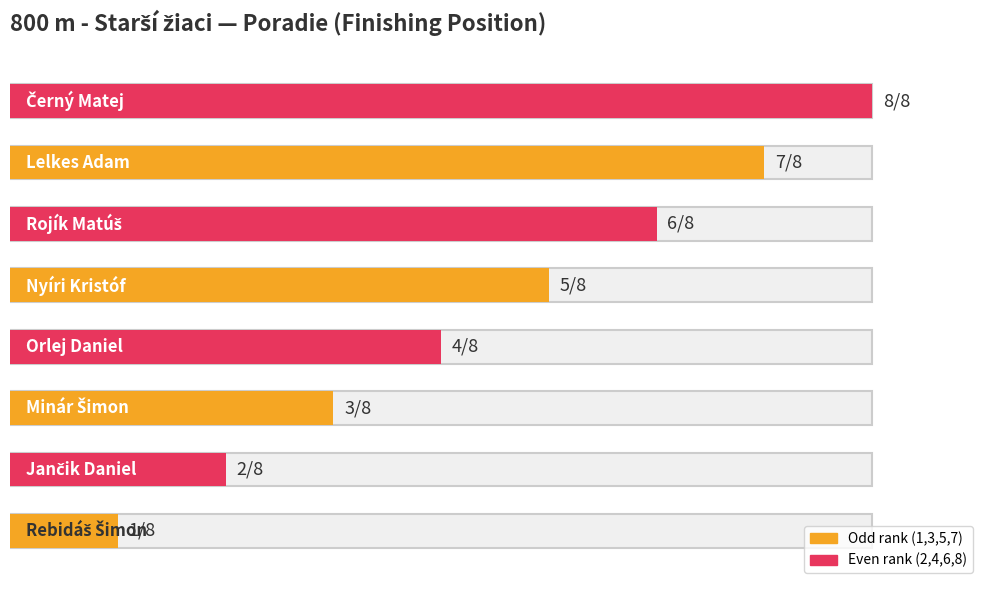

The value at Rojík Matúš is 1. True or false?

False